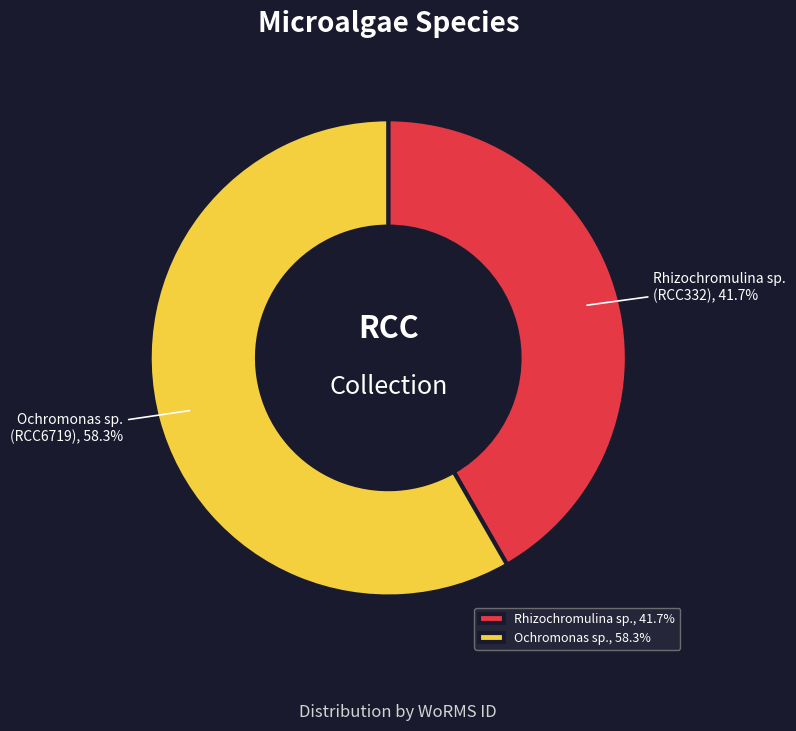

To the nearest percent, what portion does Ochromonas sp. represent?

58%